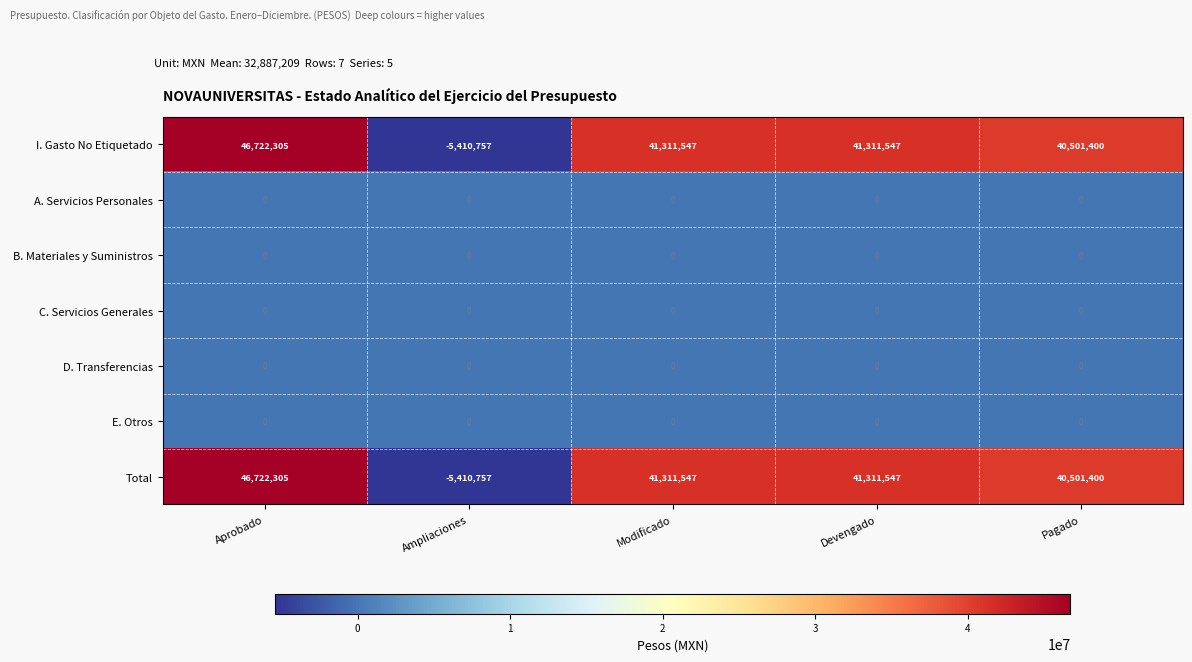

Where does the Total series first go above 41311547?

Aprobado